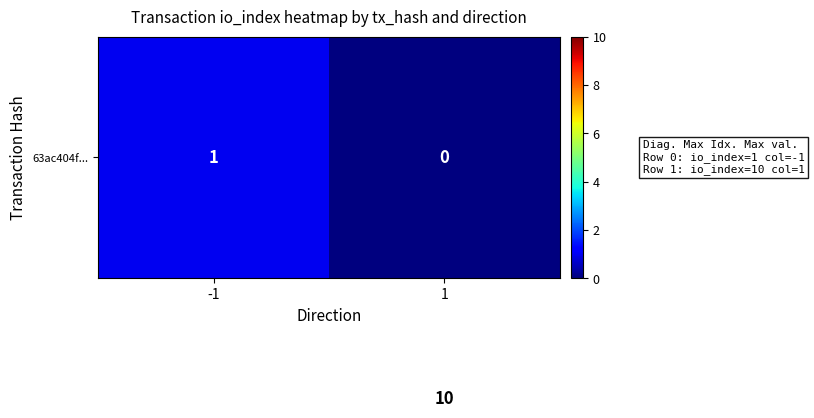

What is the maximum value shown in the chart?

10